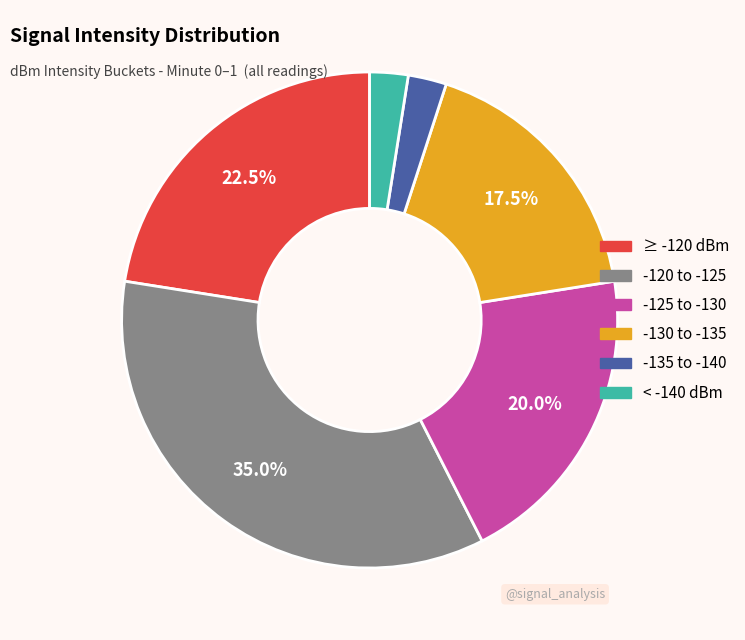

Is there any slice that represents more than half of the pie?

No